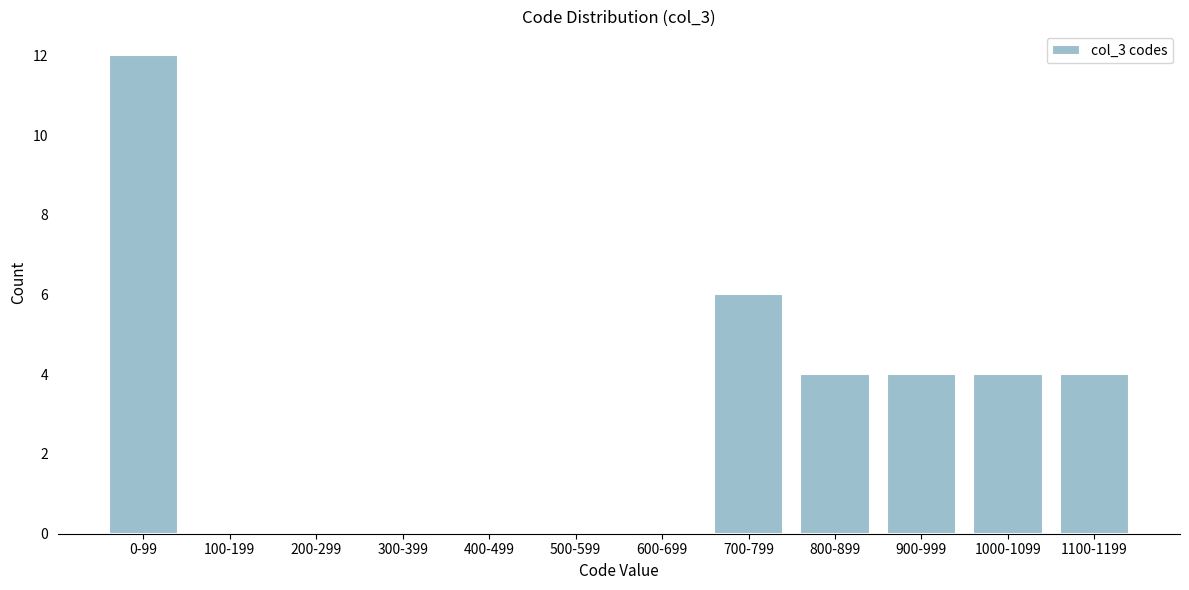

Reading left to right, extract all data points from this chart.

0-99=12	100-199=0	200-299=0	300-399=0	400-499=0	500-599=0	600-699=0	700-799=6	800-899=4	900-999=4	1000-1099=4	1100-1199=4